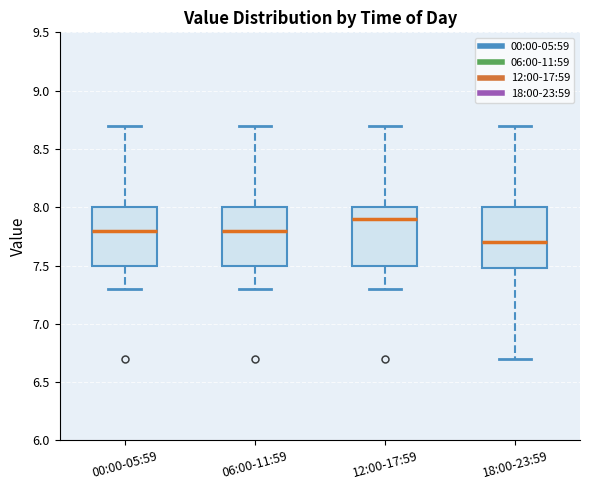

Which box has the highest median line?

12:00-17:59